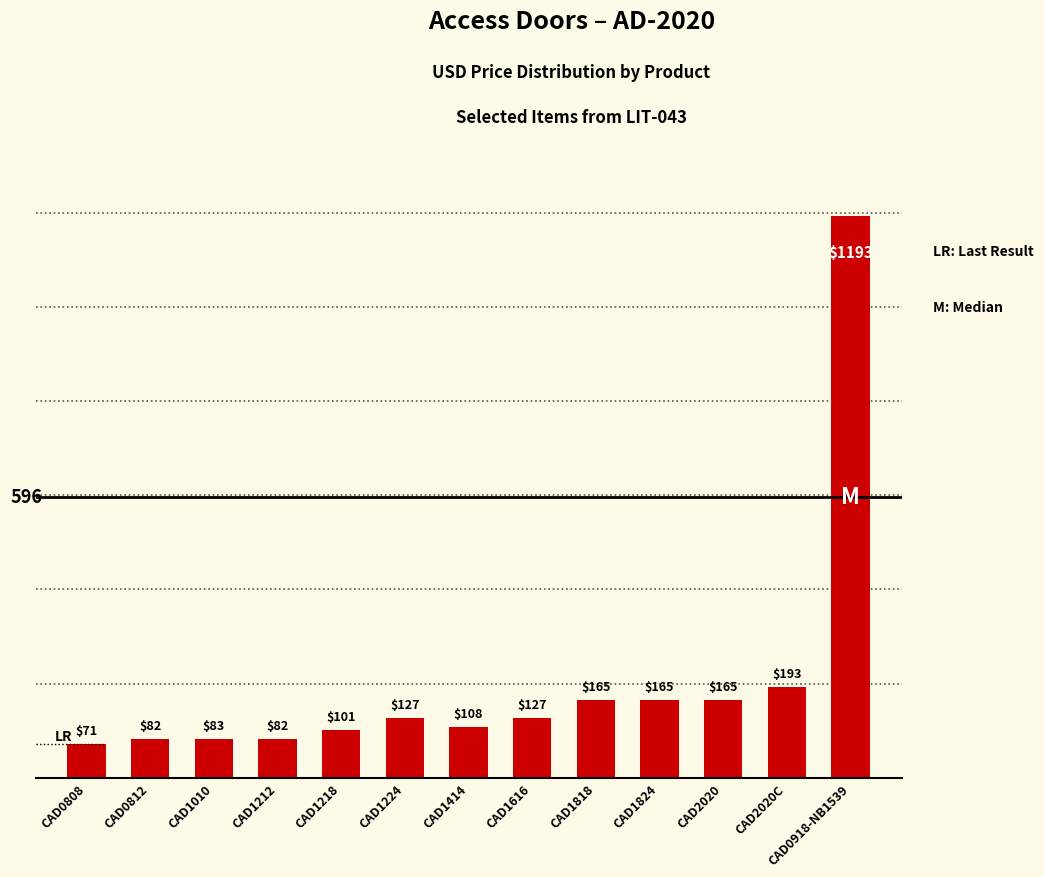

What value does the data have at CAD1218, to the nearest 50?

100